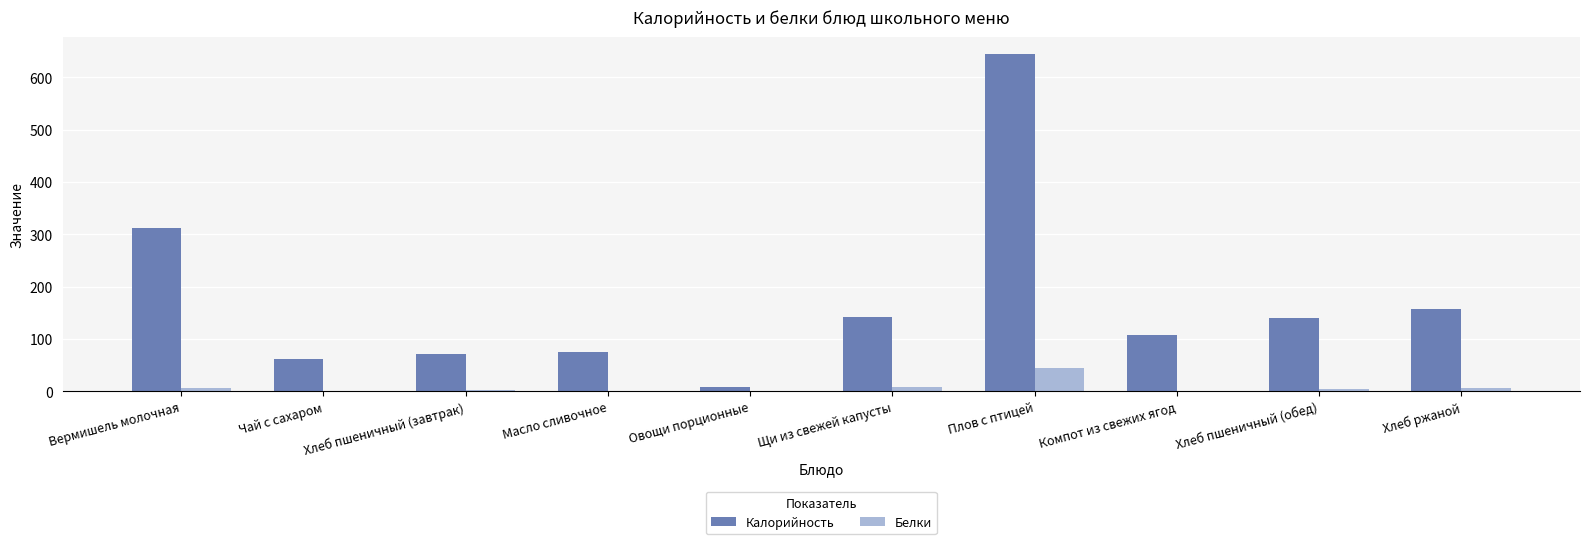

What is the sum of all Белки values?

73.2